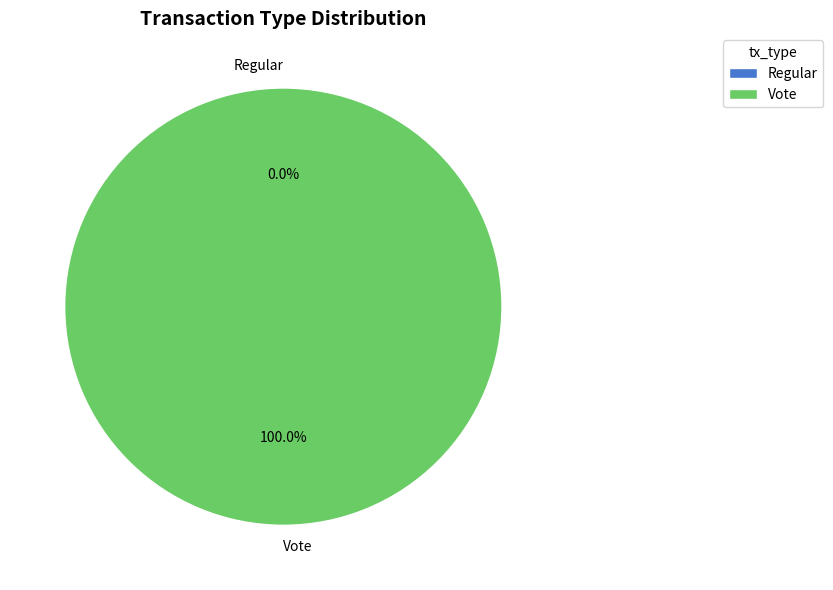

How many segments does this pie chart have?

2